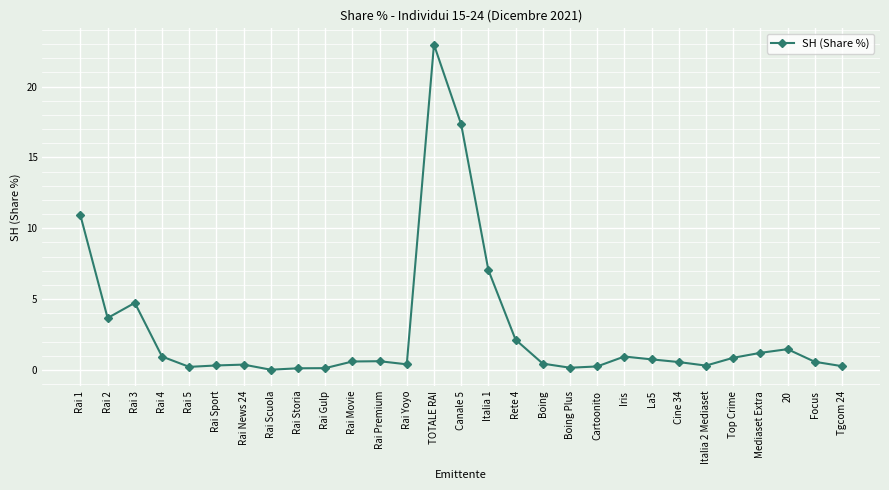

Which label corresponds to the largest value in the chart?

TOTALE RAI